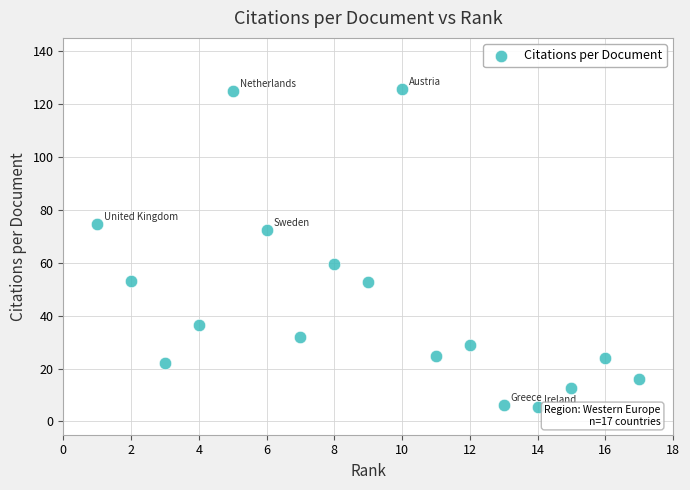

What is the range of X values (max minus min)?

16.0